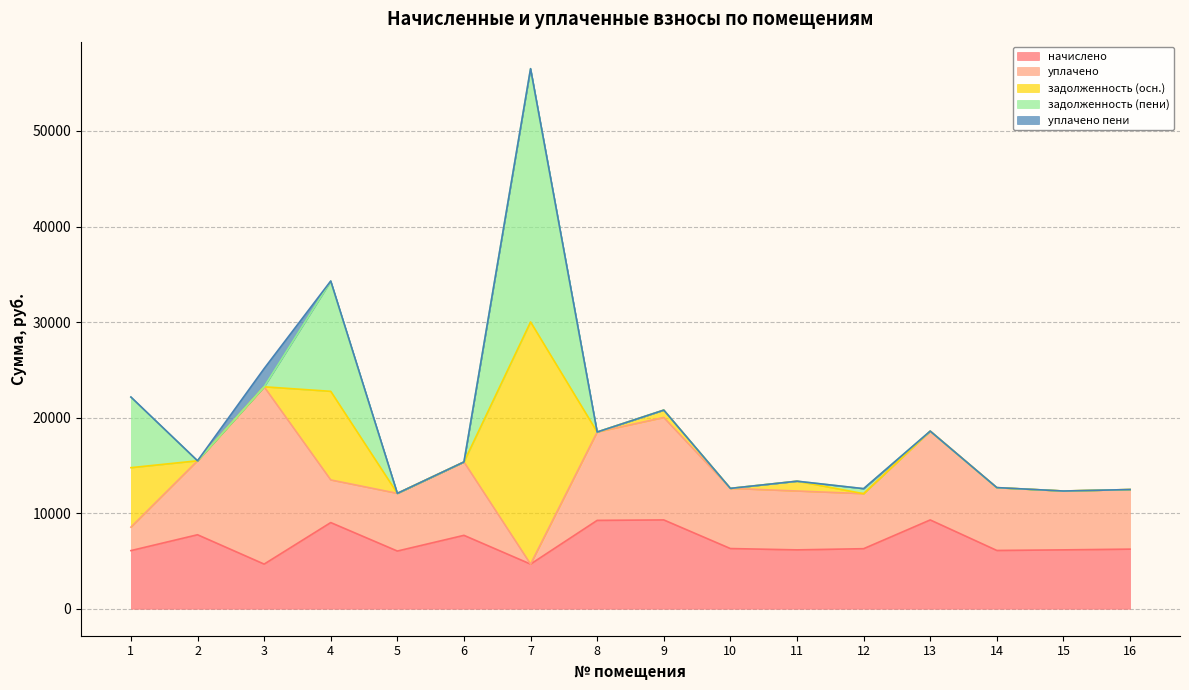

Count the number of categories in the chart.

16